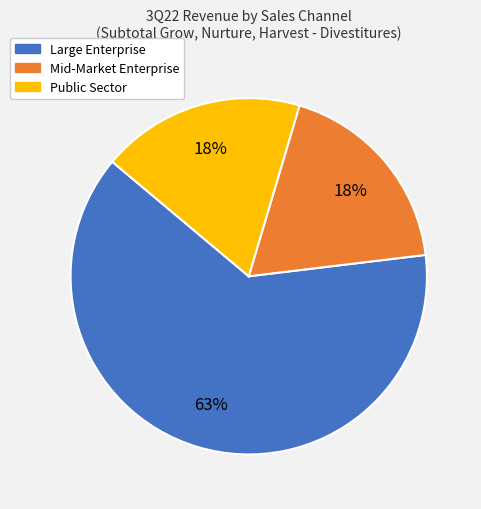

Which category has the biggest portion of the pie?

Large Enterprise